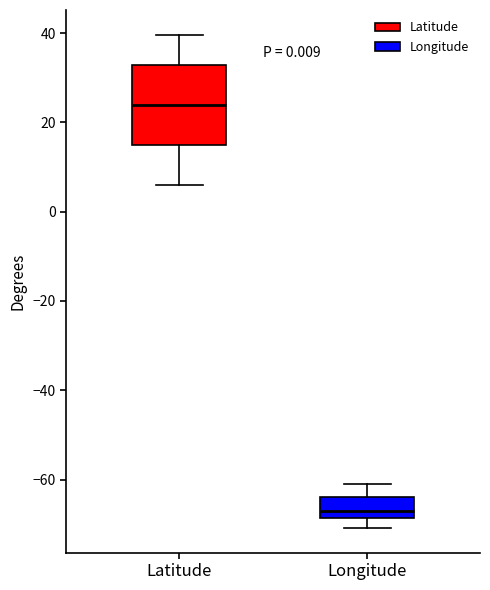

Comparing the boxes themselves (not the whiskers), which one is the tallest?

Latitude